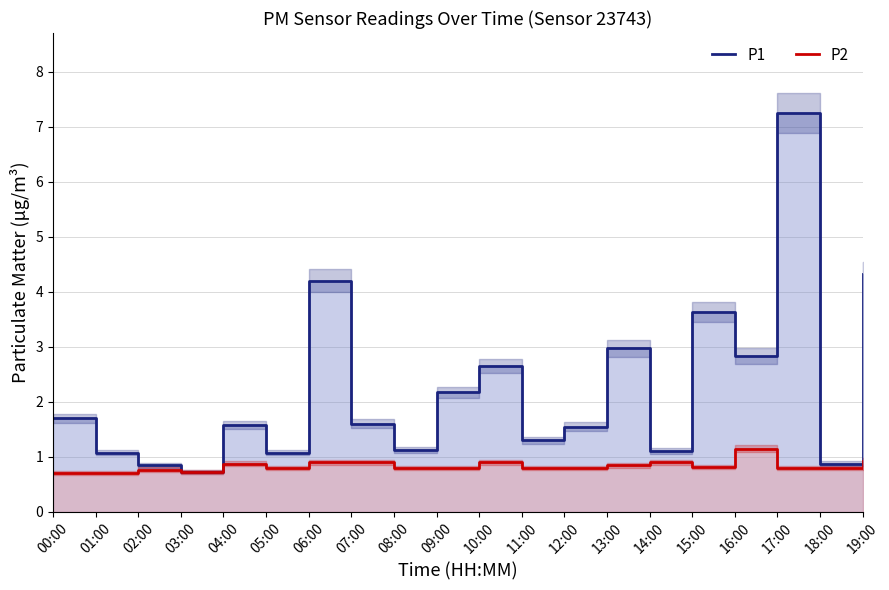

At 00:00, list the series in order from smallest to largest.

P2, P1